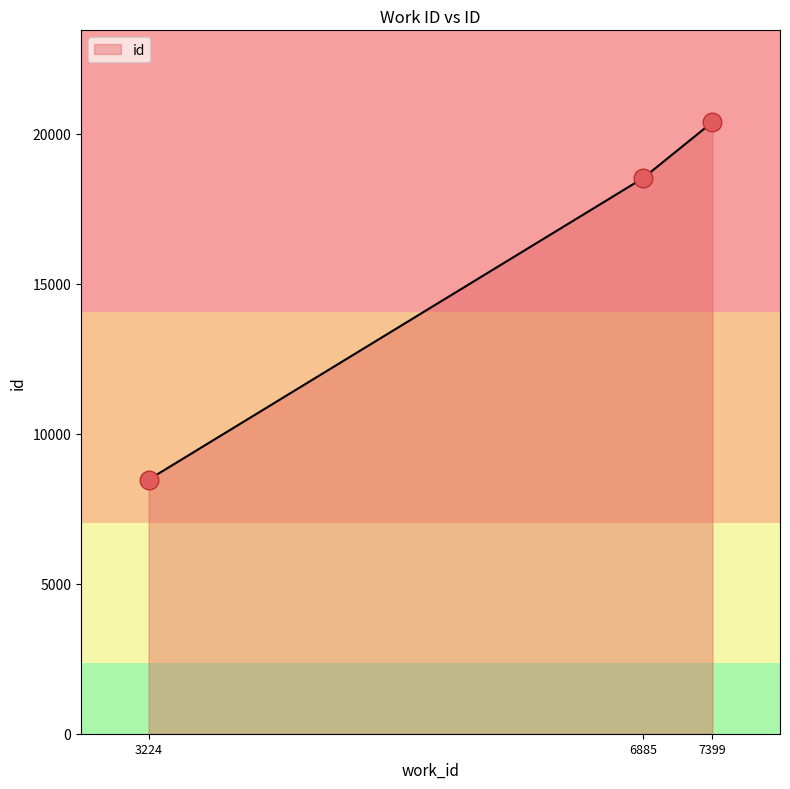

What is the ratio of the value at 7399 to the value at 3224?

2.4